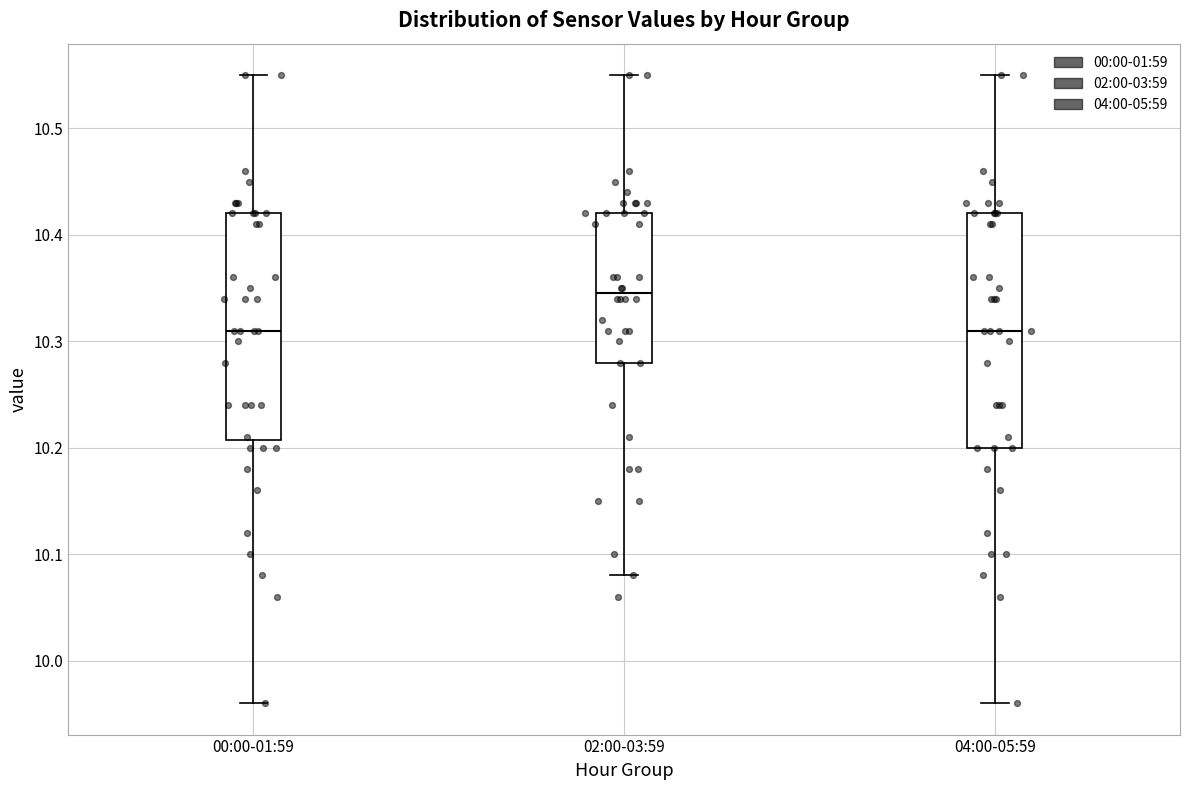

Reading left to right, transcribe this box plot: for each box, give where its median line is, the range the box spans, and where its two whiskers end, as read against the y-axis. The values are not printed on the chart, so give them approximately, as read against the axis.

00:00-01:59: median 10.31, box 10.21 to 10.42, whiskers 9.96 to 10.55
02:00-03:59: median 10.35, box 10.28 to 10.42, whiskers 10.08 to 10.55
04:00-05:59: median 10.31, box 10.20 to 10.42, whiskers 9.96 to 10.55